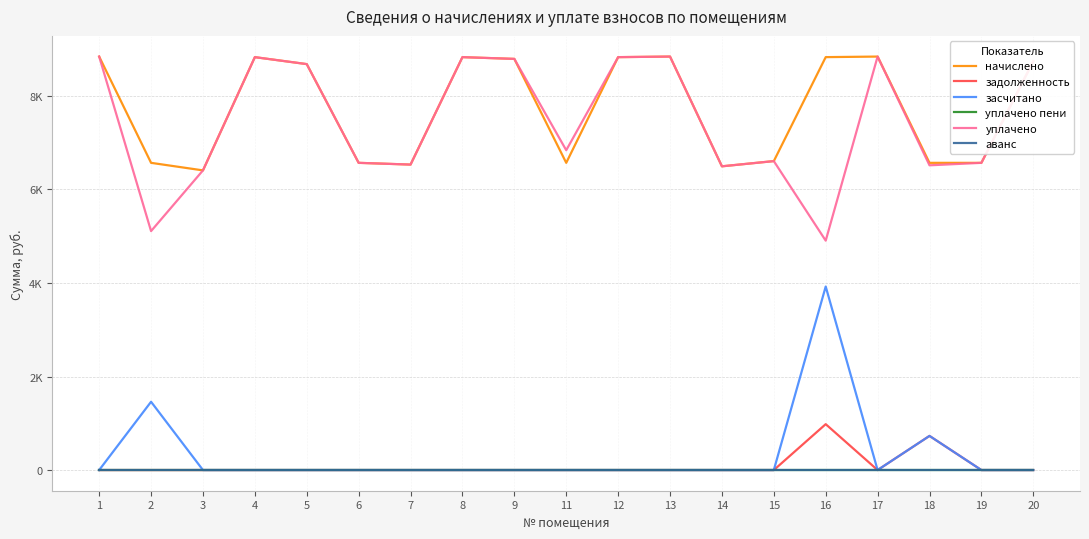

Is this an area chart (filled region under the line)?

No